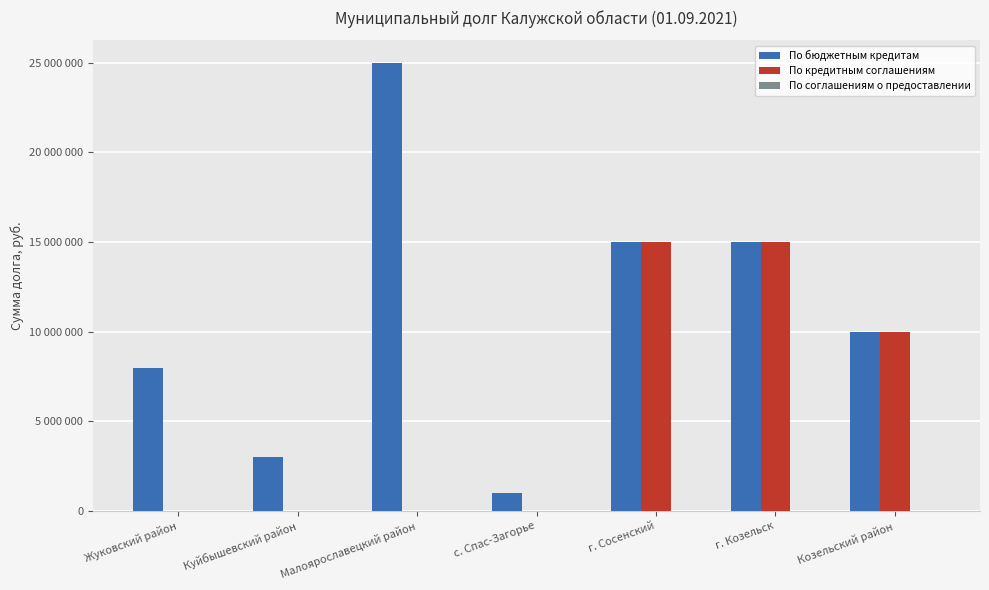

What is the label of the 6th bar from the right?

Куйбышевский район